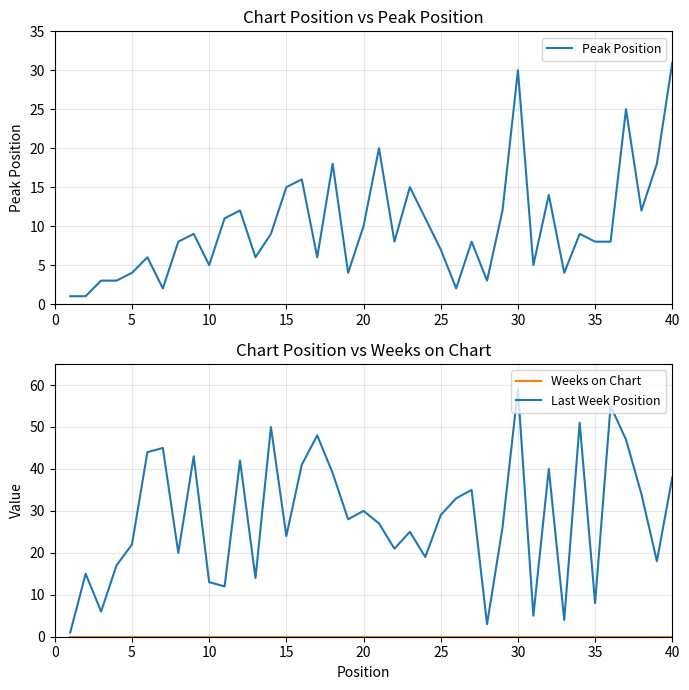

List the series in order of their peak value, lowest first.

Weeks on Chart, Peak Position, Last Week Position